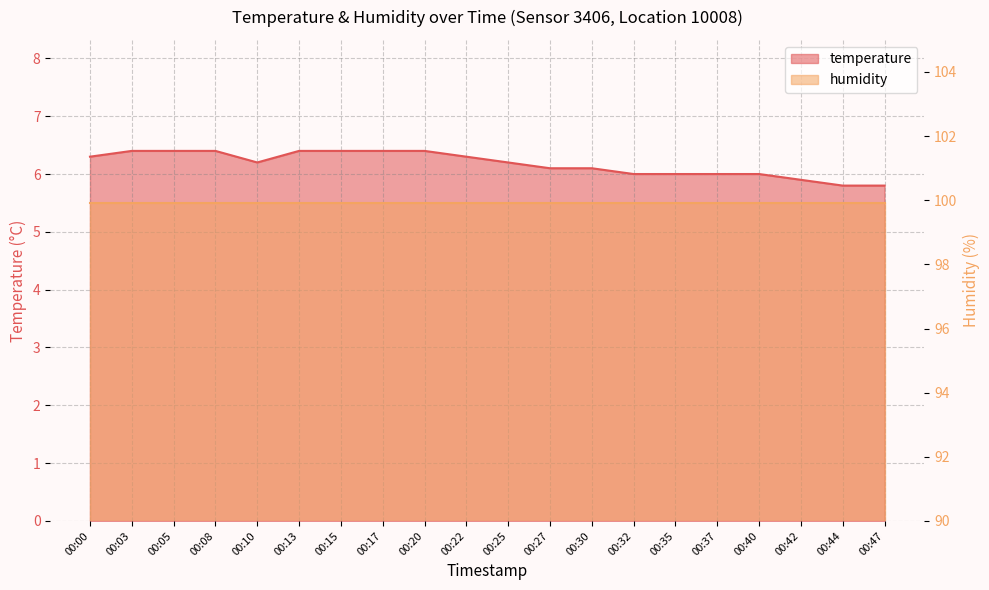

Rank the categories by value from highest to lowest.

00:03, 00:05, 00:08, 00:13, 00:15, 00:17, 00:20, 00:00, 00:22, 00:10, 00:25, 00:27, 00:30, 00:32, 00:35, 00:37, 00:40, 00:42, 00:44, 00:47